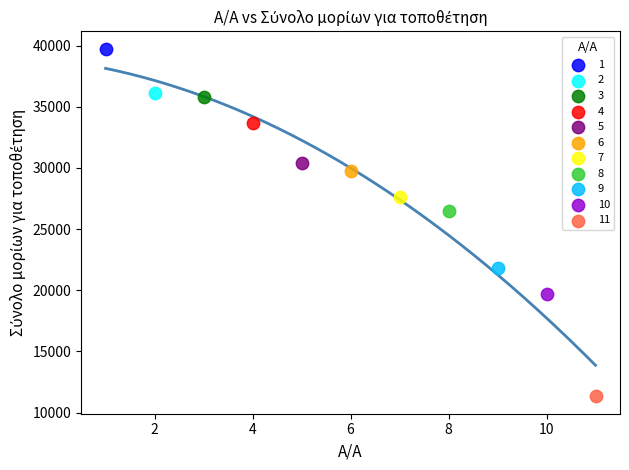

What are all the series names shown in the legend?

1, 2, 3, 4, 5, 6, 7, 8, 9, 10, 11